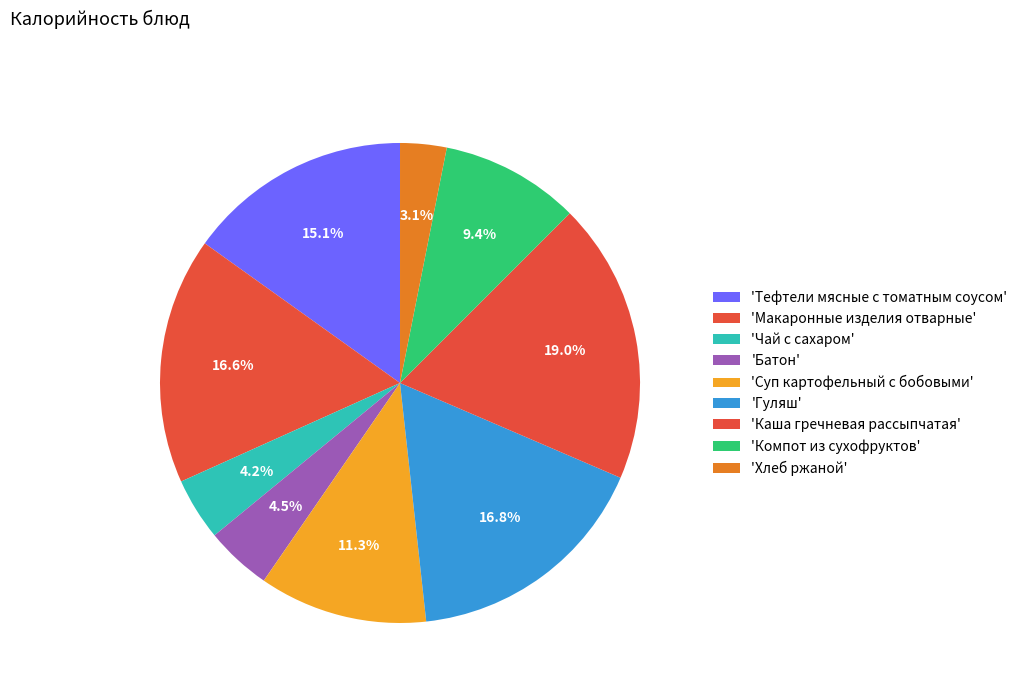

How many slices are in this pie chart?

9